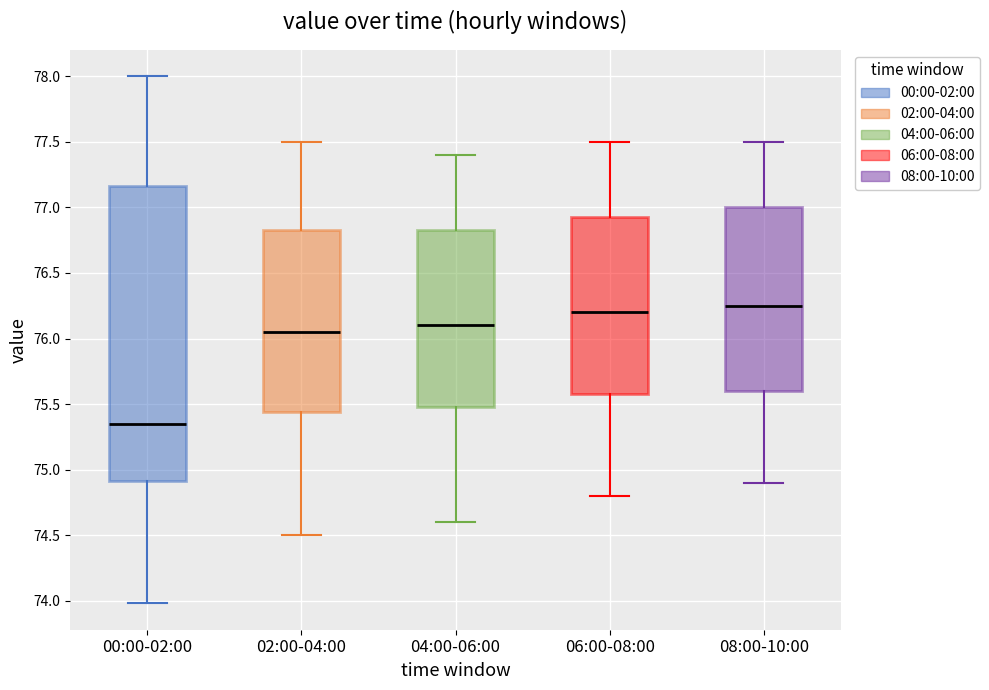

Which box is the tallest, from its lower edge to its upper edge?

00:00-02:00